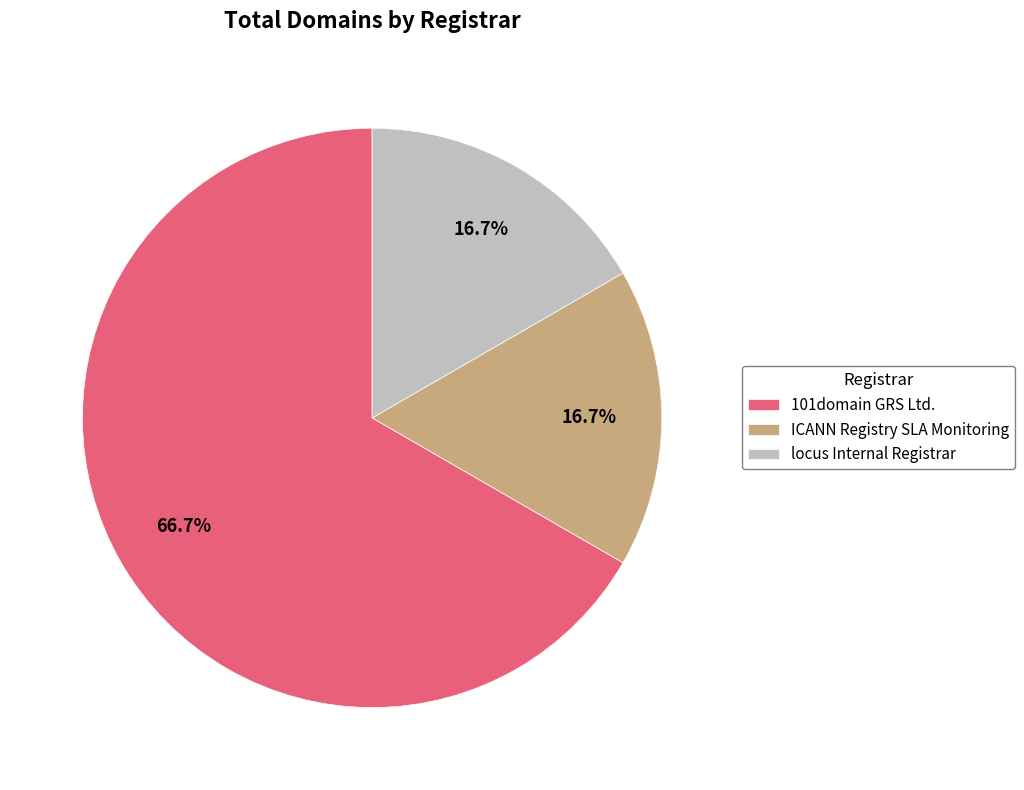

Which slice represents more than half of the pie?

101domain GRS Ltd.